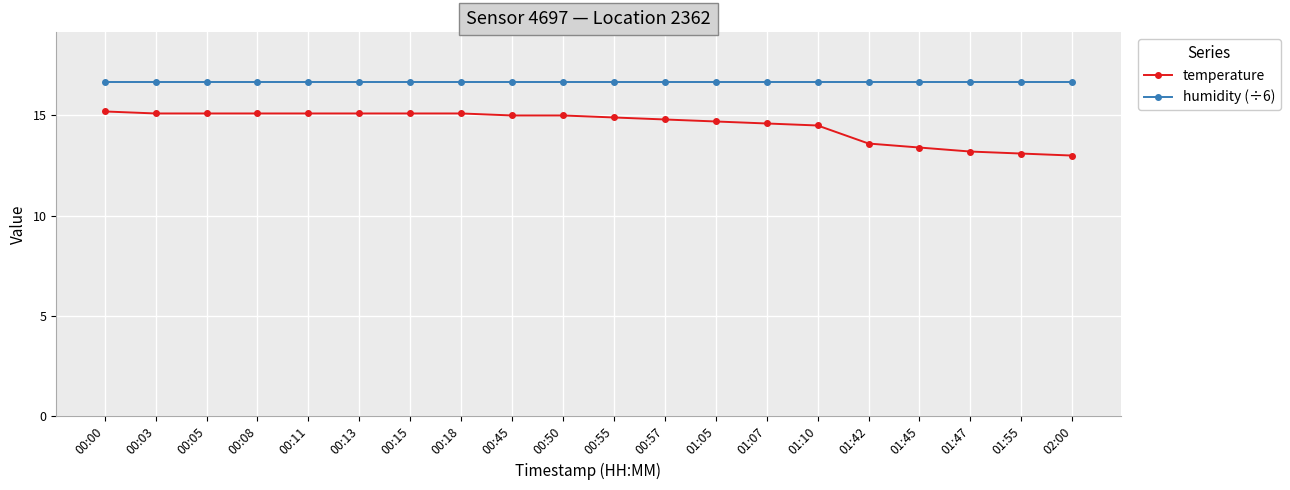

What position from the right is 01:07?

7